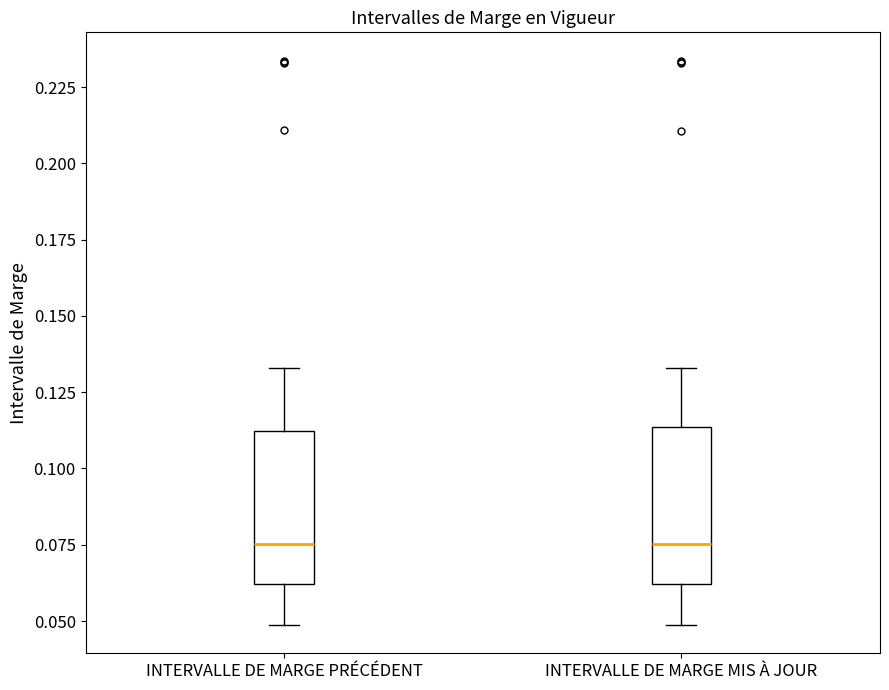

Where does the median line of the box for INTERVALLE DE MARGE MIS À JOUR sit on the y-axis? The values are not printed on the chart, so give them approximately, as read against the axis.

0.075